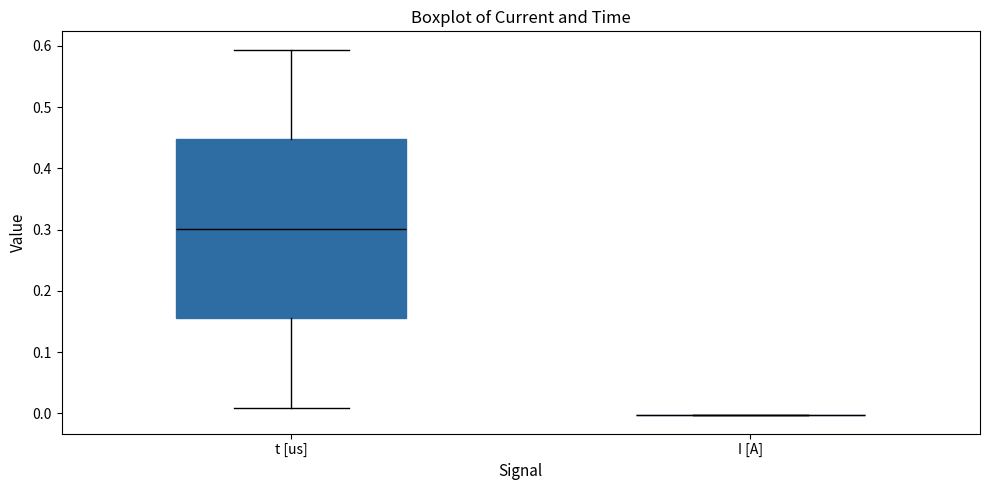

Reading left to right, read every box against the y-axis: the position of its median line, the range the box covers, and the ends of its whiskers. The values are not printed on the chart, so give them approximately, as read against the axis.

t [us]: median 0.30, box 0.16 to 0.45, whiskers 0.01 to 0.59
I [A]: box collapsed to a line at 0.00, whiskers 0.00 to 0.00